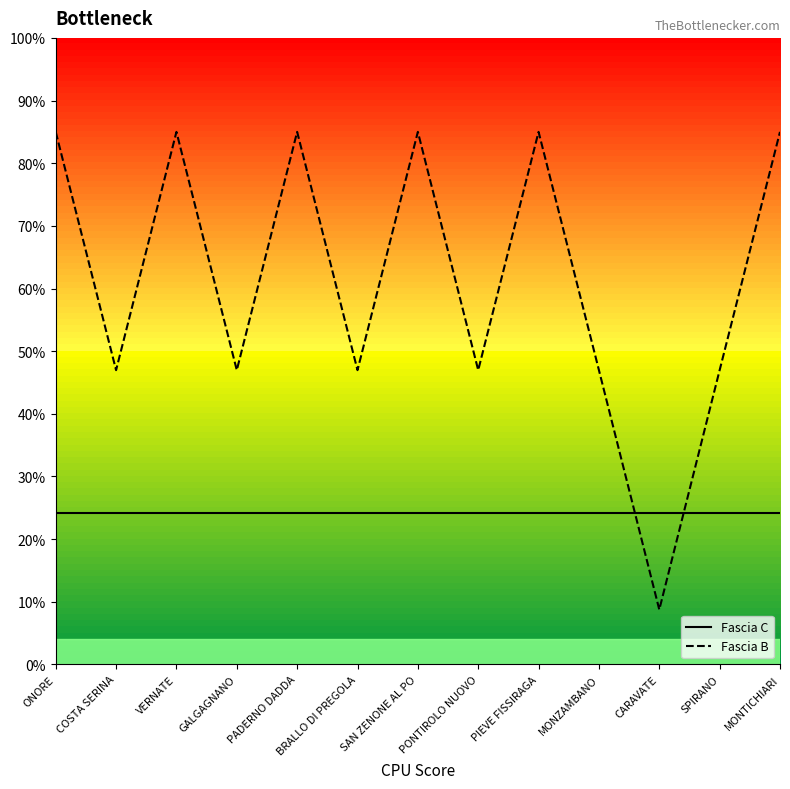

Read the Fascia C value at PIEVE FISSIRAGA.

24.2